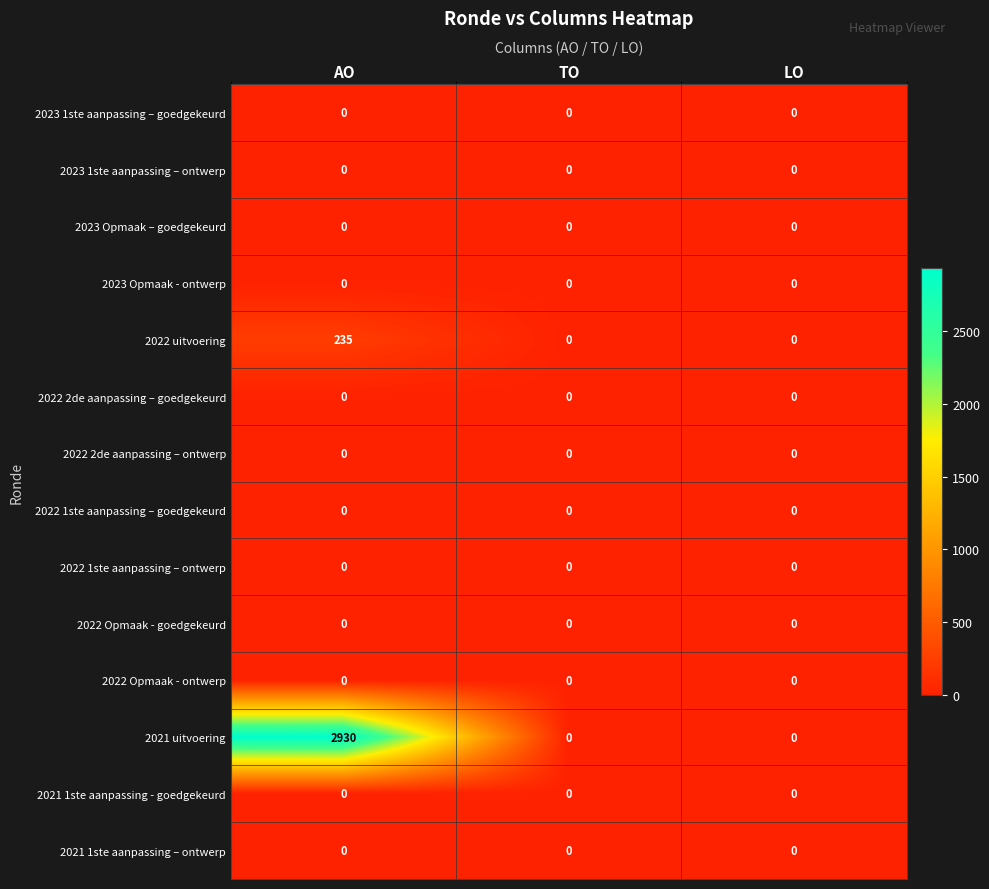

What is the total value across all series at AO?

3165